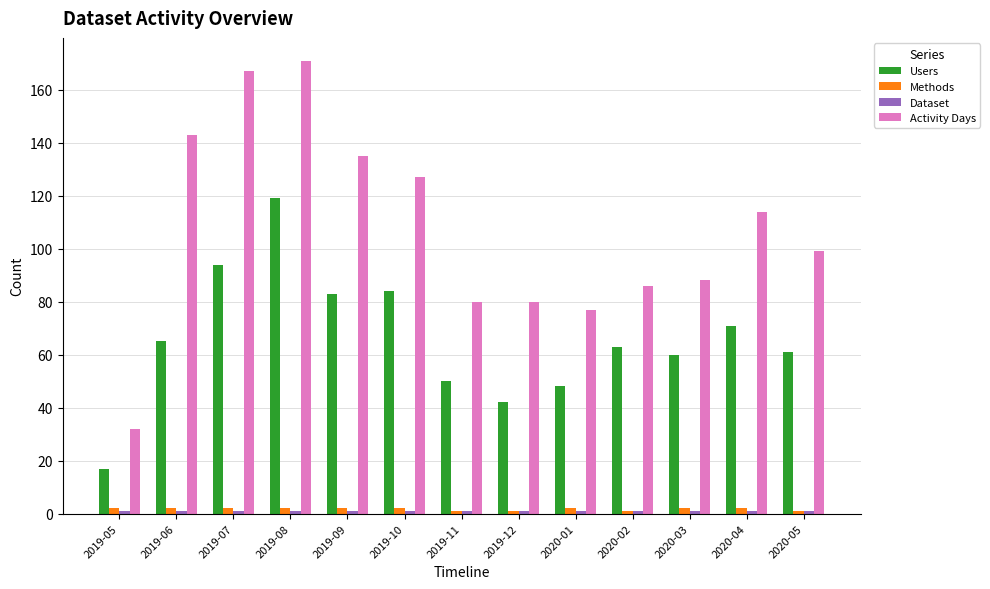

What position from the left is 2019-06?

2